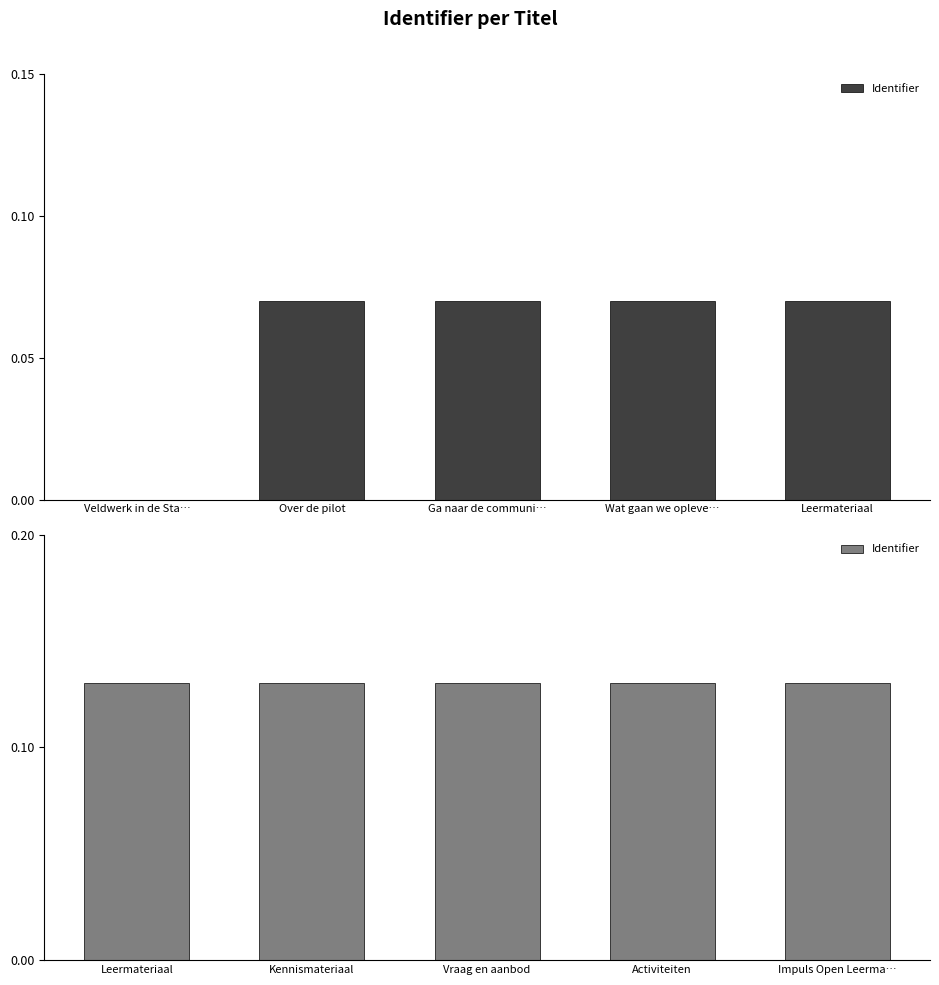

Rank the categories by value from lowest to highest.

Leermateriaal, Kennismateriaal, Vraag en aanbod, Activiteiten, Impuls Open Leerma…